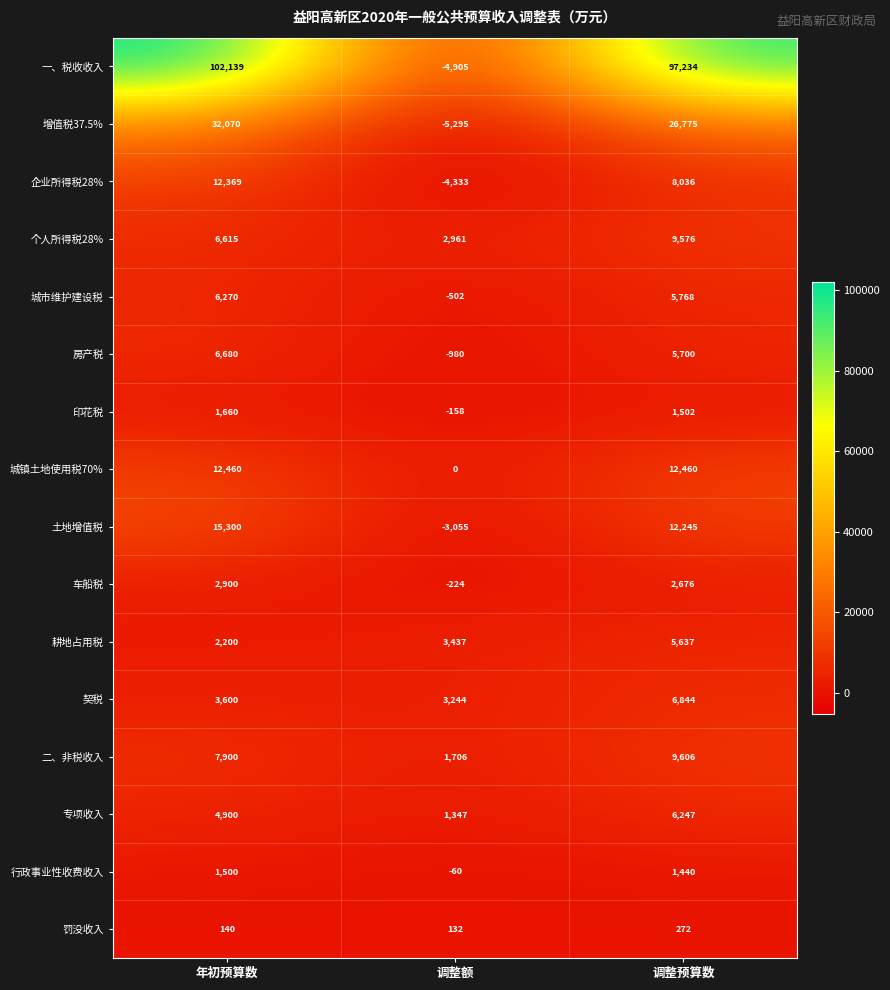

At how many categories does at least one series exceed 33492?

2